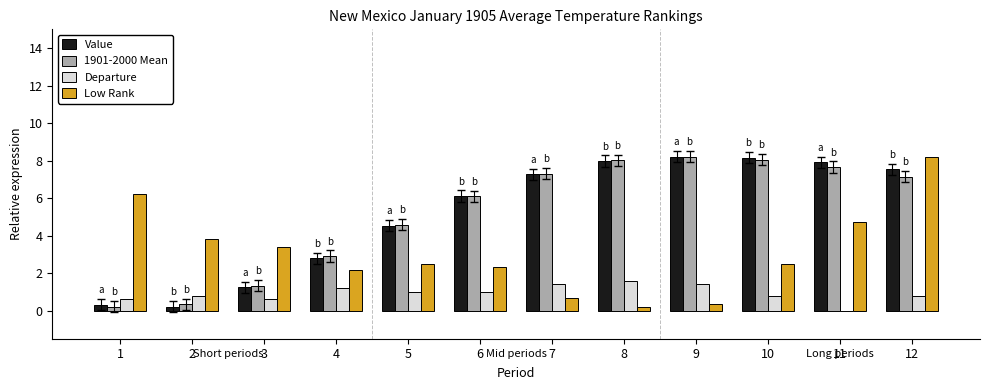

Which series changed the most between 9 and 12?

Low Rank